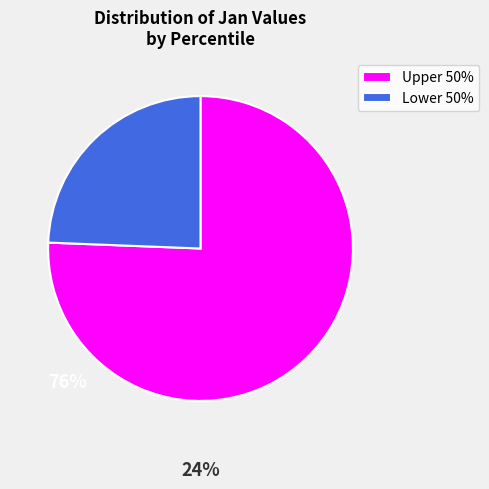

How many segments does this pie chart have?

2